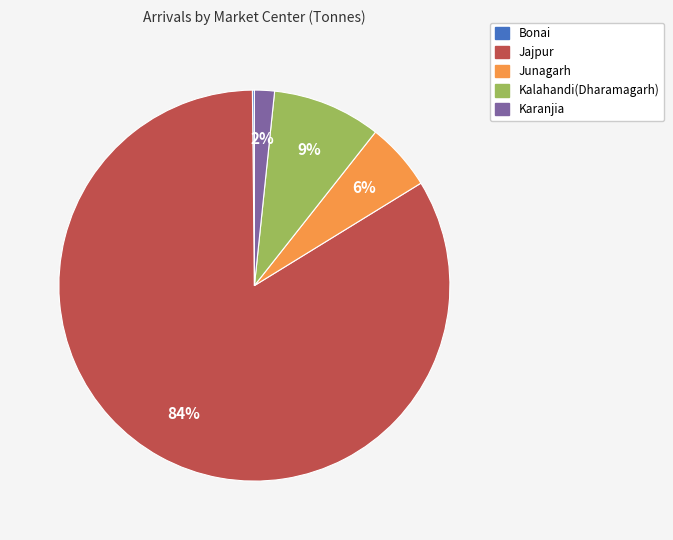

To the nearest percent, what percentage of the pie is Kalahandi(Dharamagarh)?

9%